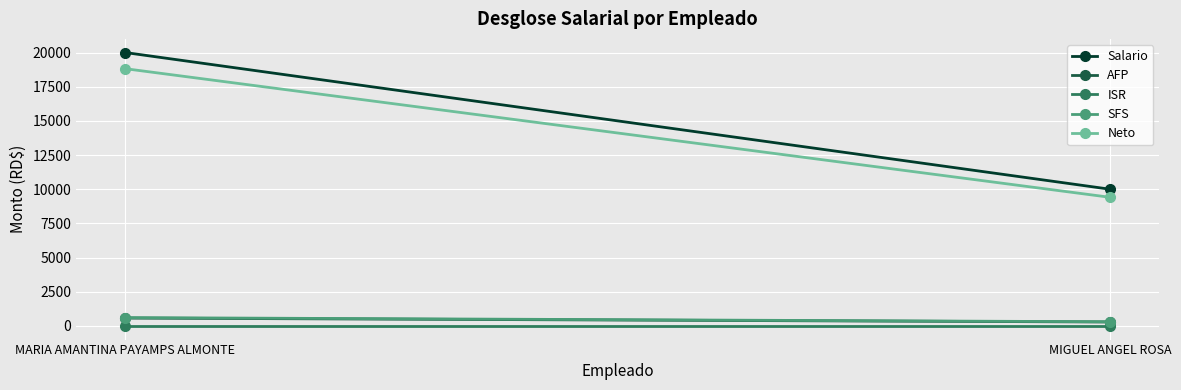

Count the number of categories in the chart.

2